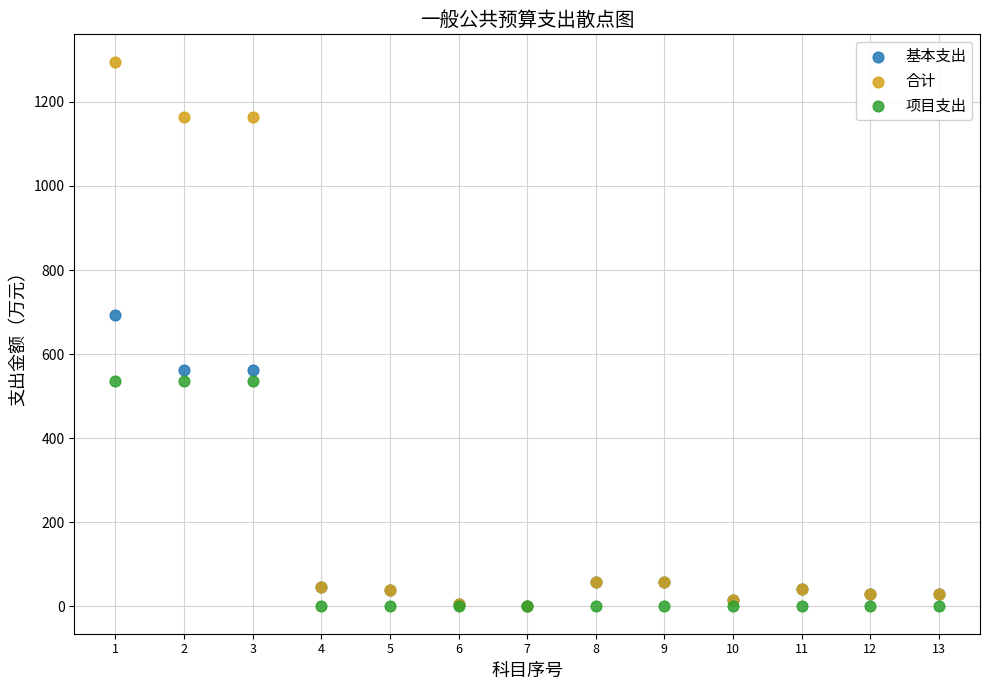

Across all series, what Y value is closest to 647?

693.9